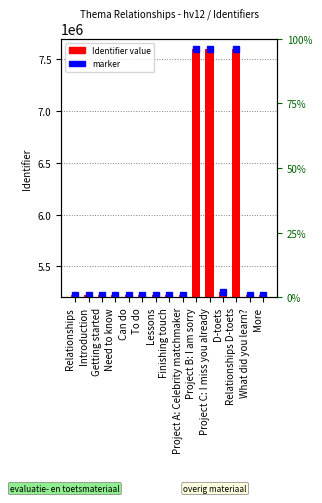

Which has a higher value, Project A: Celebrity matchmaker or D-toets?

D-toets